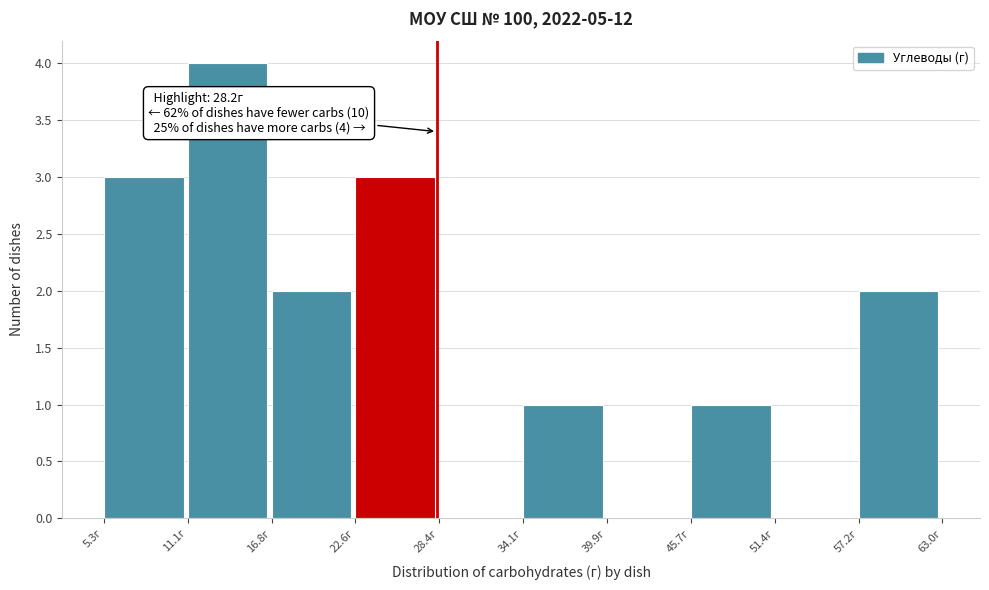

Over which range of the x-axis is the bar tallest?

11 to 17